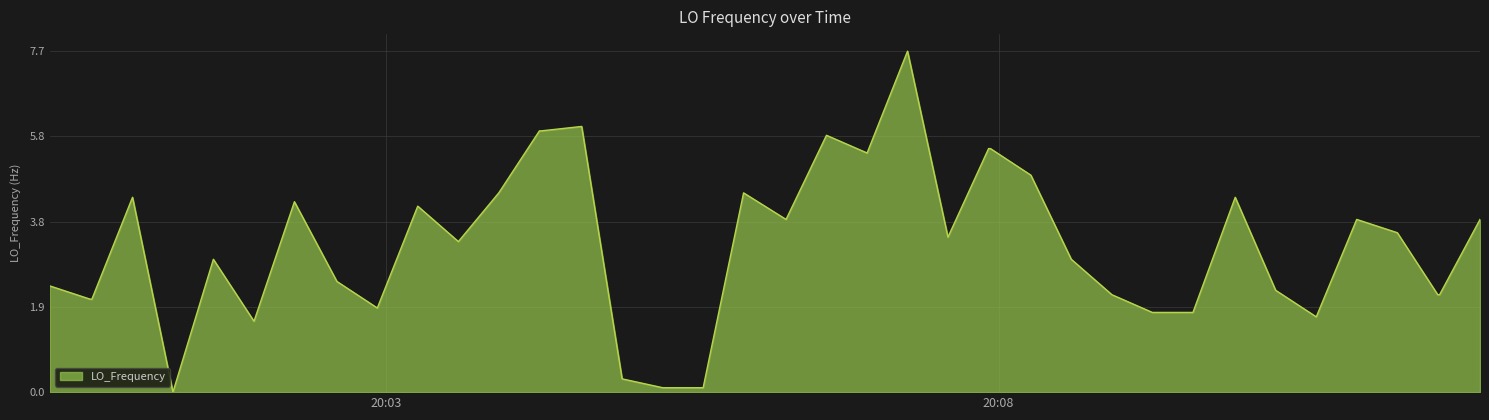

How many lines are shown in the chart?

1